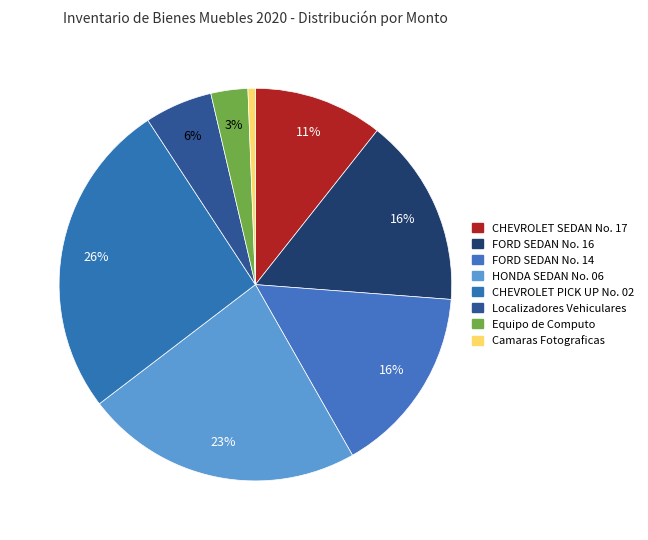

Count the number of slices in the pie.

8